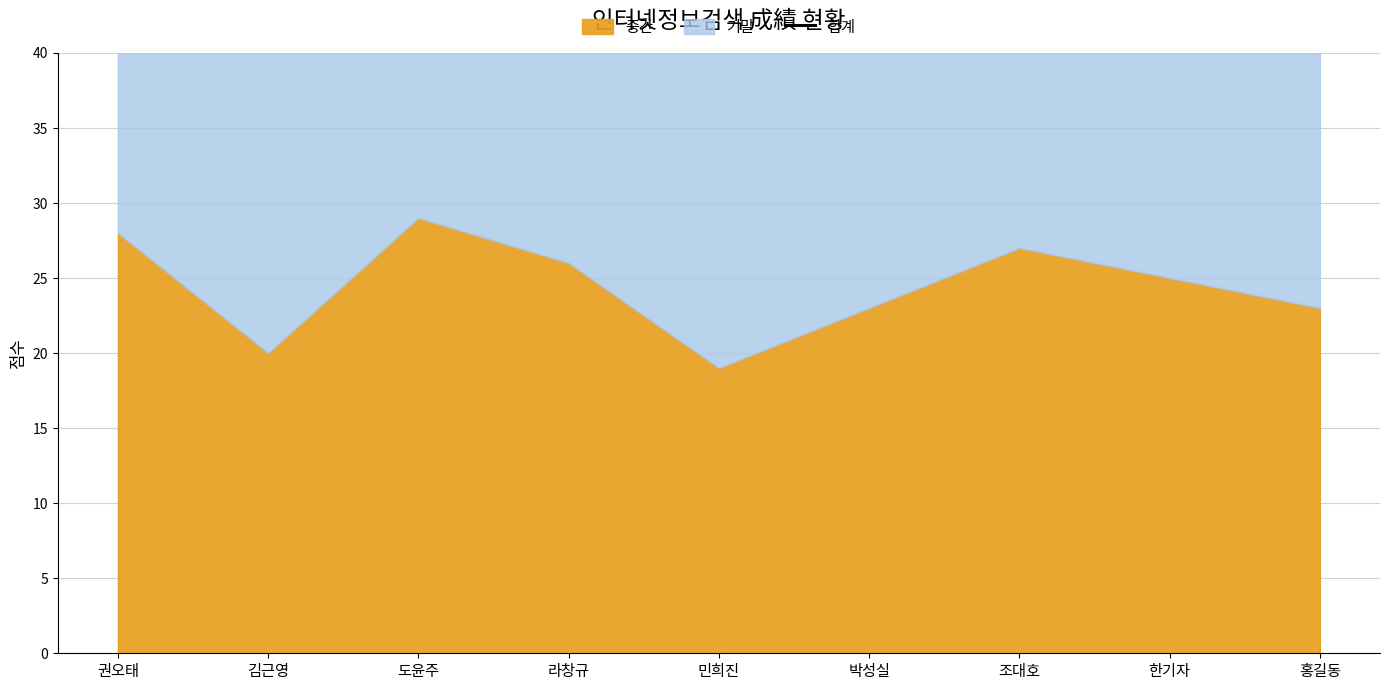

Approximately how many times larger is the value at 권오태 compared to 도윤주?

1.1